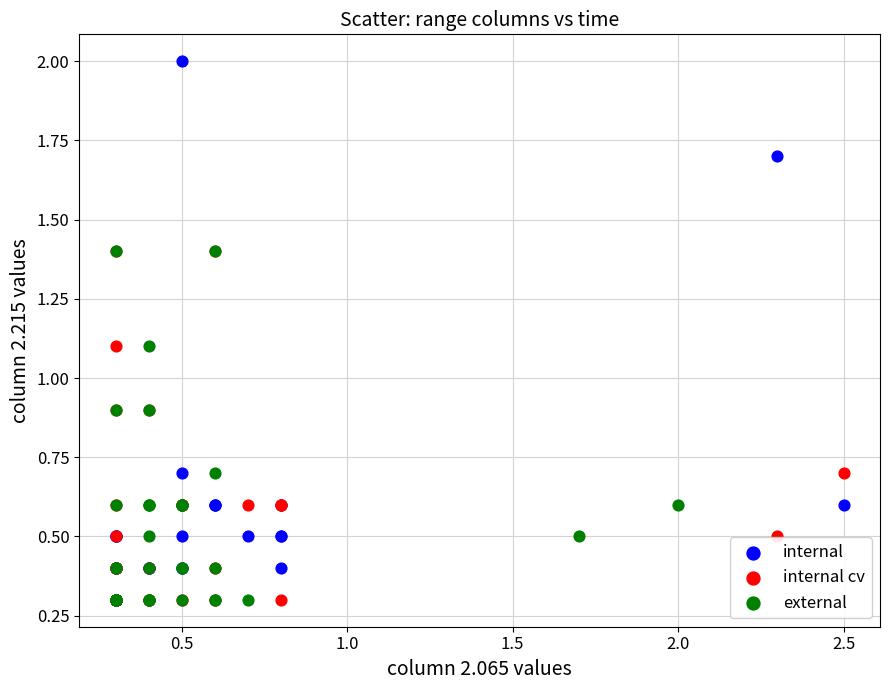

Which series contains the highest Y value?

internal